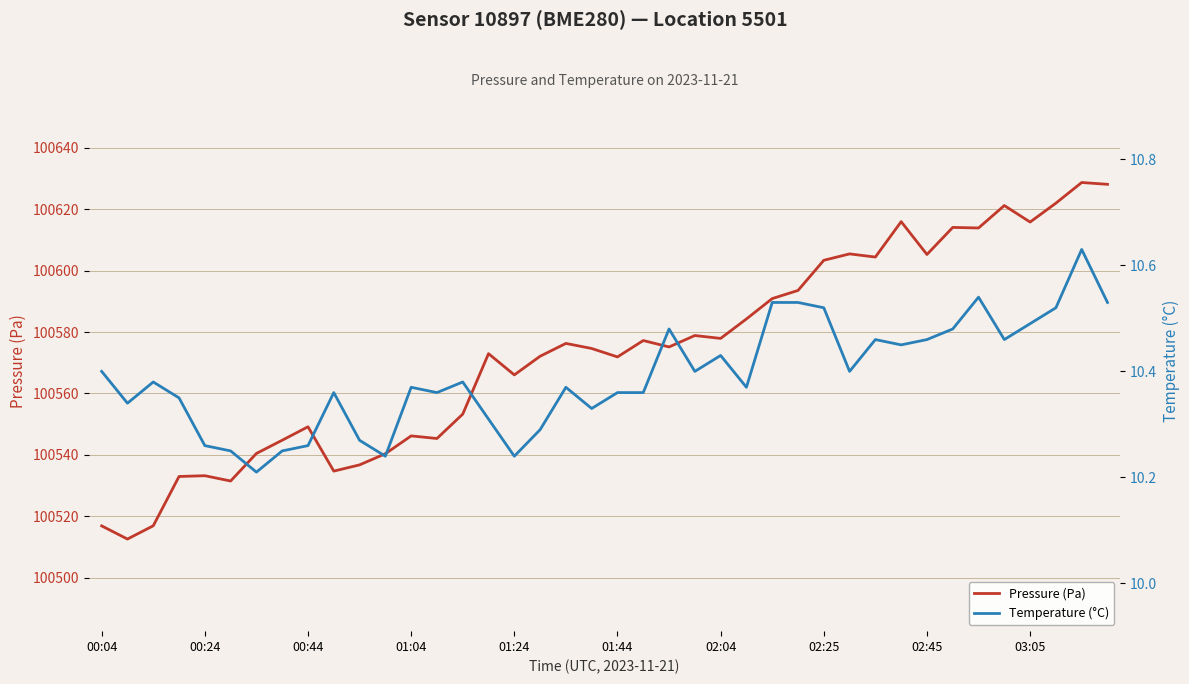

Reading right to left, transcribe all the data shown in this chart.

Pressure (Pa): 100628.1	100628.7	100622.0	100615.8	100621.2	100613.9	100614.1	100605.3	100616.0	100604.4	100605.5	100603.4	100593.6	100590.9	100584.3	100577.9	100578.9	100575.2	100577.2	100571.9	100574.7	100576.3	100572.1	100566.1	100573.0	100553.3	100545.3	100546.2	100540.4	100536.8	100534.7	100549.2	100544.8	100540.5	100531.5	100533.2	100533.0	100516.9	100512.6	100516.9
Temperature (°C): 10.5	10.6	10.5	10.5	10.5	10.5	10.5	10.5	10.4	10.5	10.4	10.5	10.5	10.5	10.4	10.4	10.4	10.5	10.4	10.4	10.3	10.4	10.3	10.2	10.3	10.4	10.4	10.4	10.2	10.3	10.4	10.3	10.2	10.2	10.2	10.3	10.3	10.4	10.3	10.4